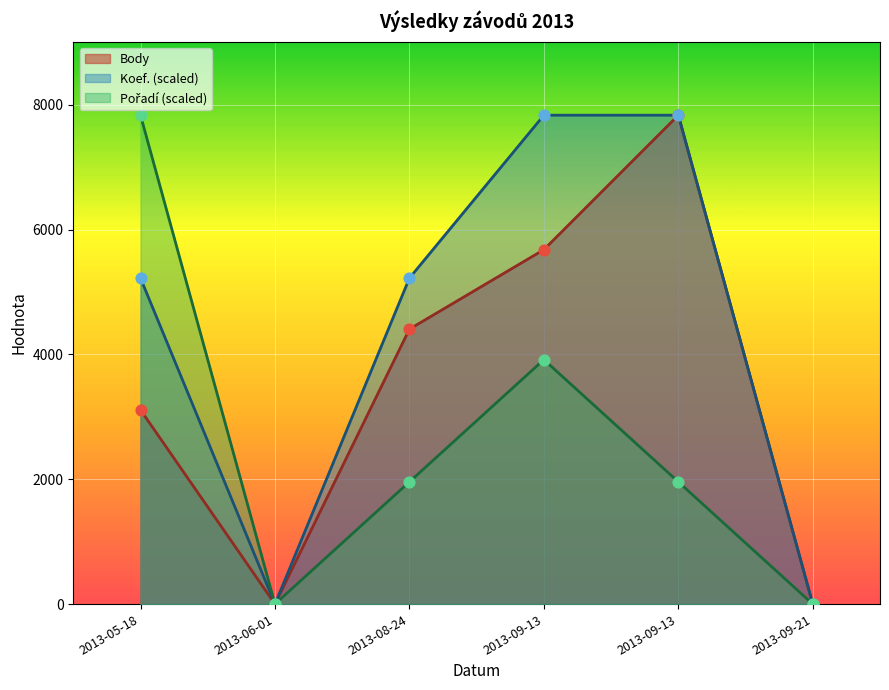

What is the total value across all series at 2013-09-13?

17423.5